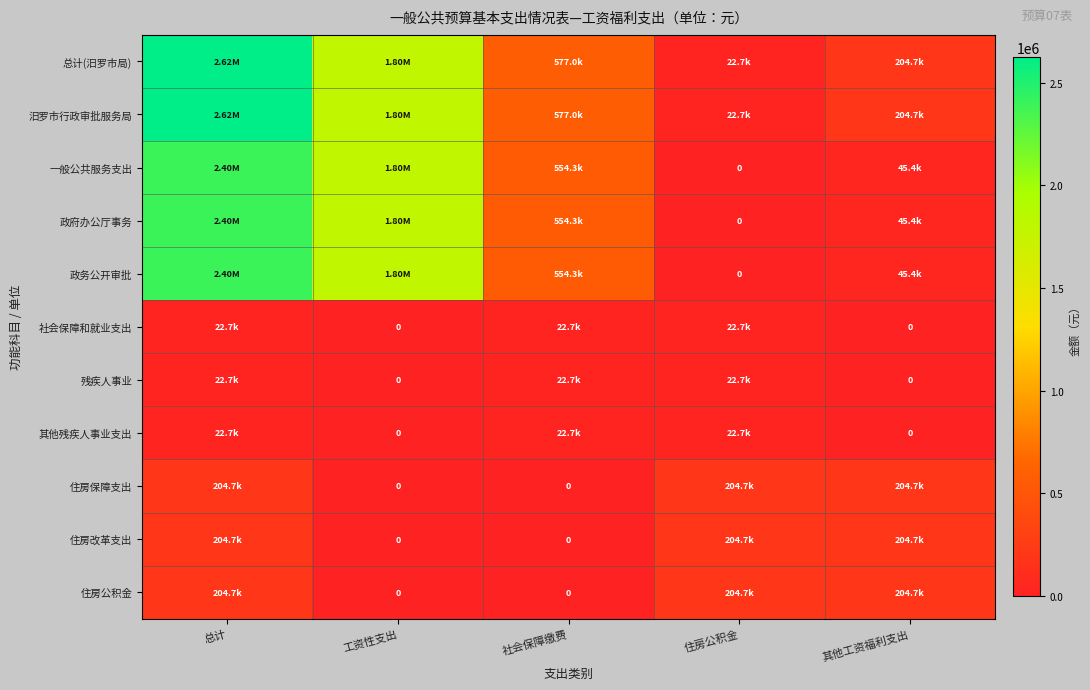

Count the number of data series in this chart.

11